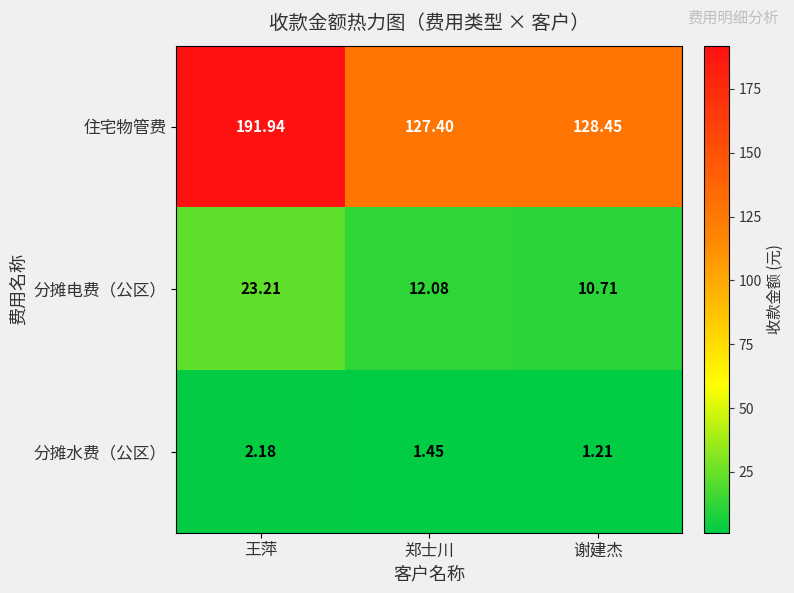

At how many categories does at least one series exceed 30?

3